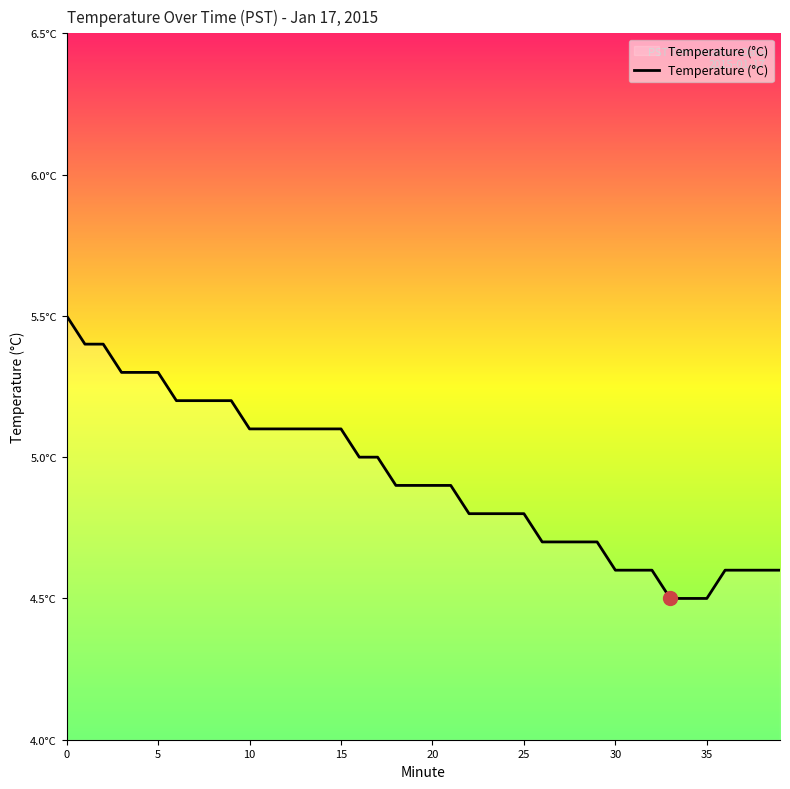

Is this an area chart (filled region under the line)?

Yes